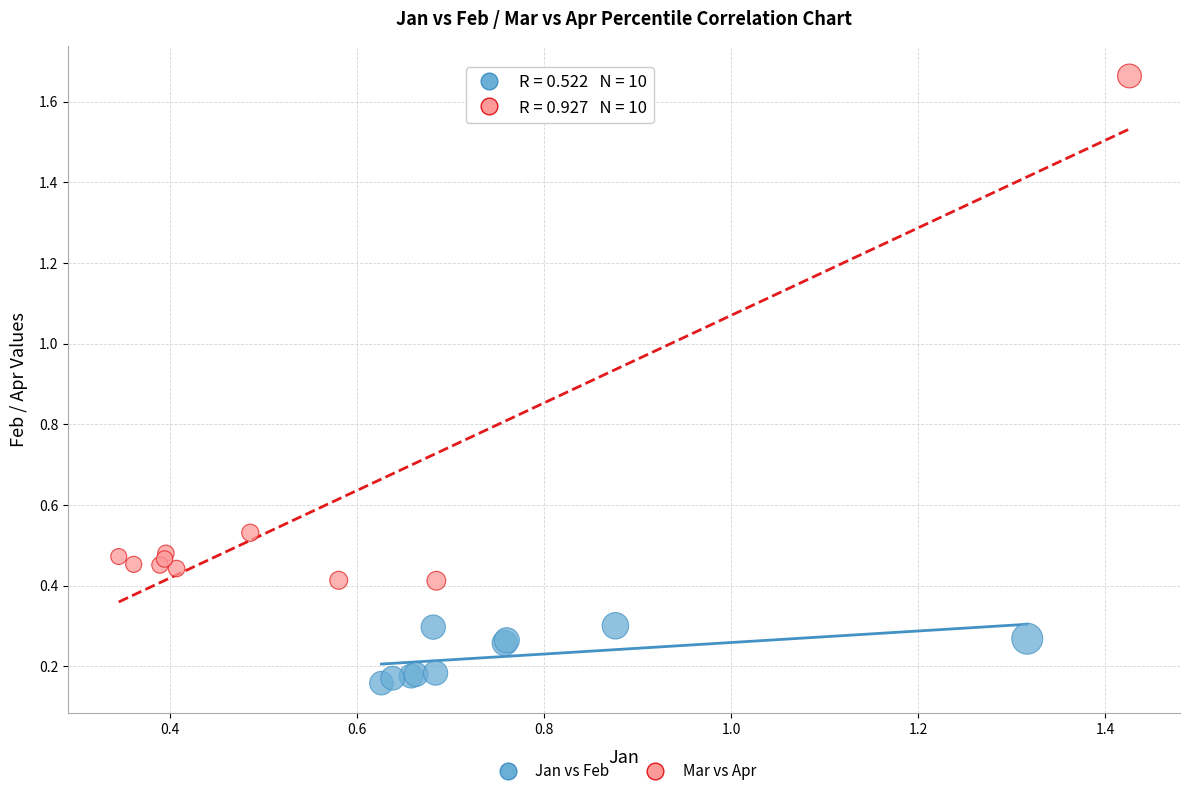

Which series has the widest spread of Y values?

Mar vs Apr